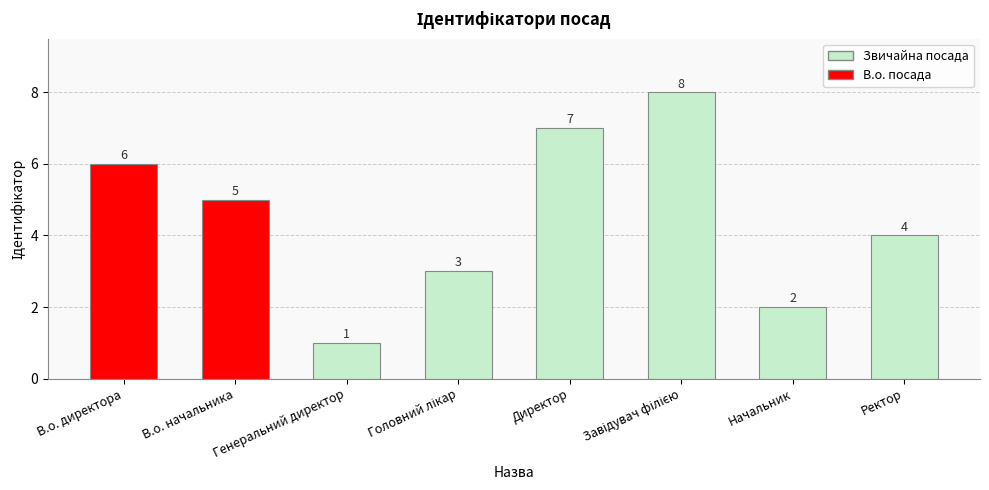

What is the sum of the values at Генеральний директор and В.о. директора?

7